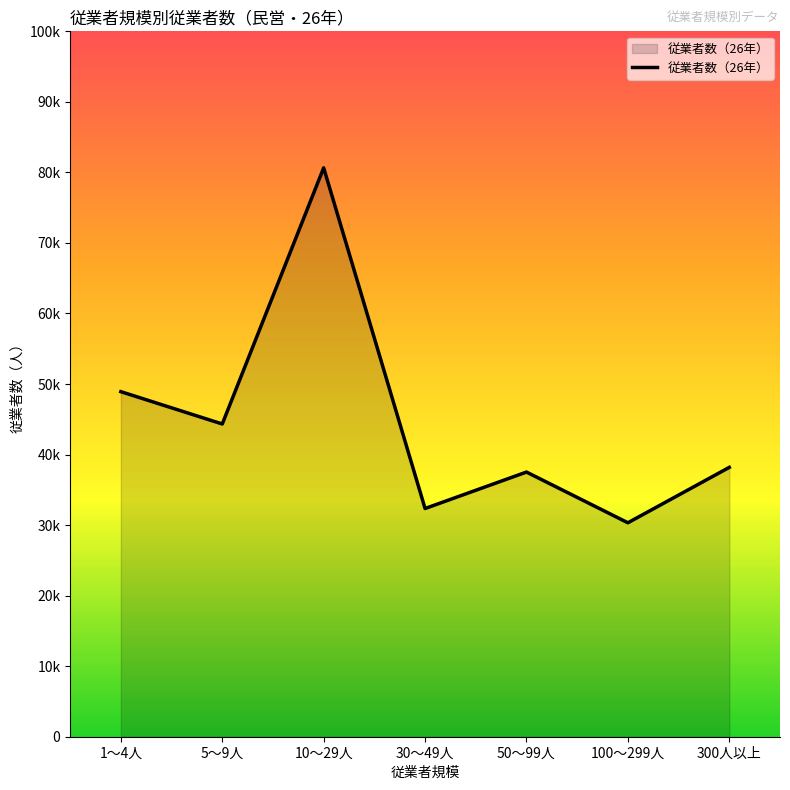

Reading left to right, list all the values displayed in this chart.

48917	44335	80648	32352	37521	30330	38186